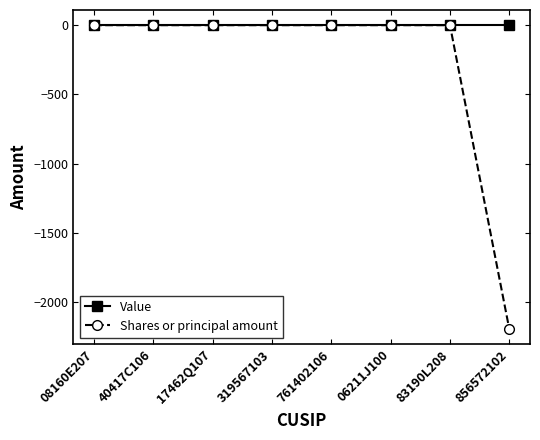

What is the minimum value shown in the chart?

-2192